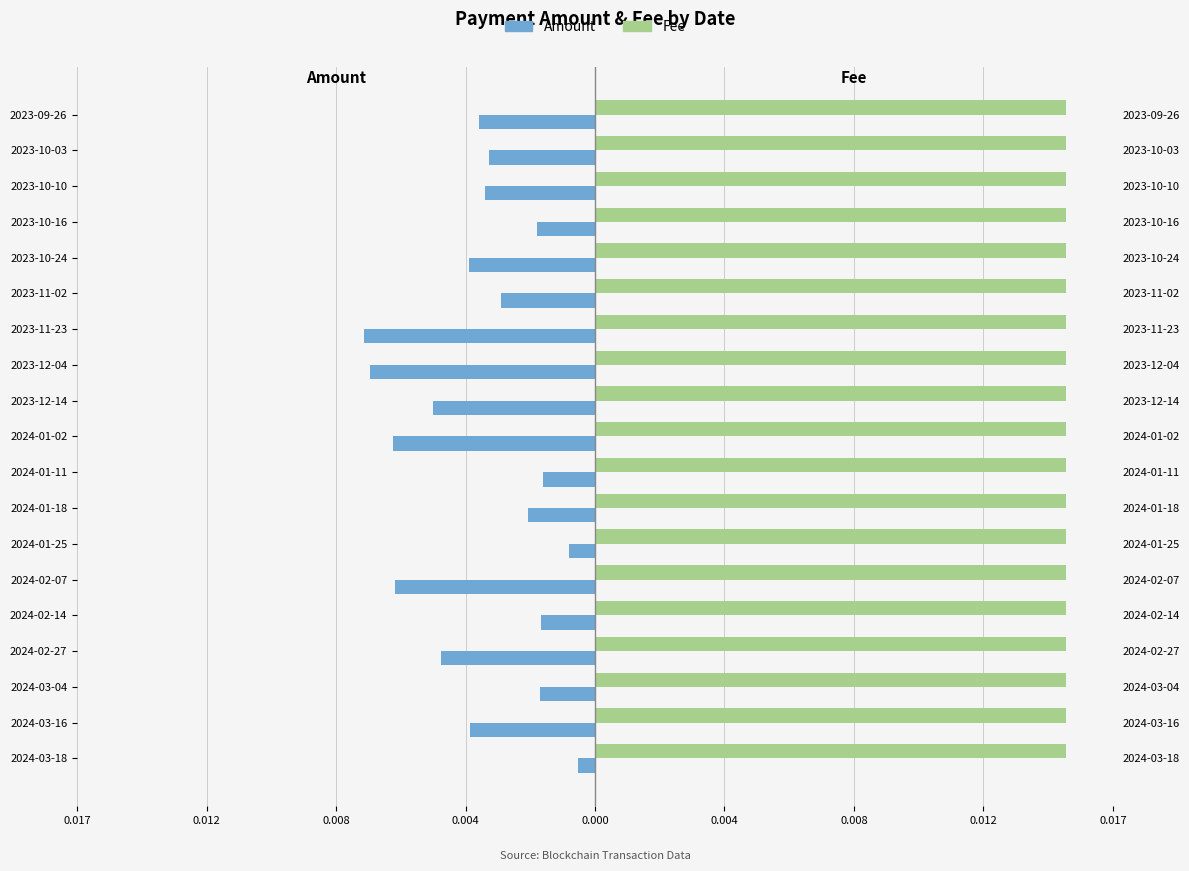

True or false: Amount has a value of -0.0 at 2023-12-14.

True